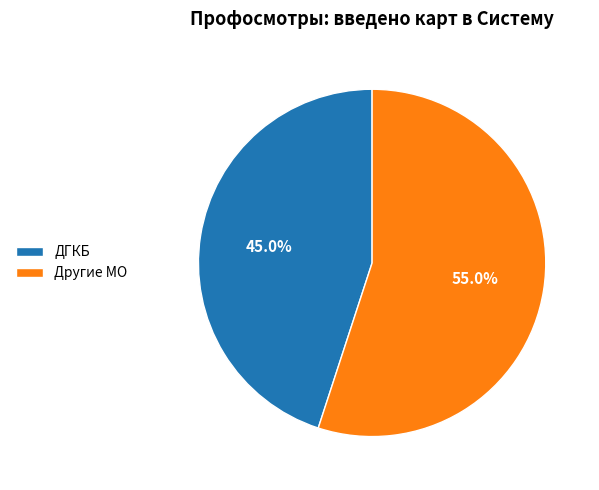

Is the sum of ДГКБ and Другие МО greater than half?

Yes